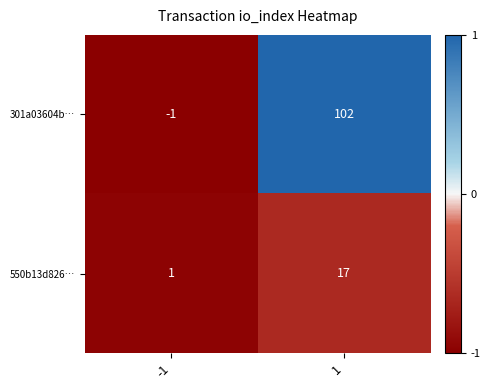

What is the total value across all series at -1?

0